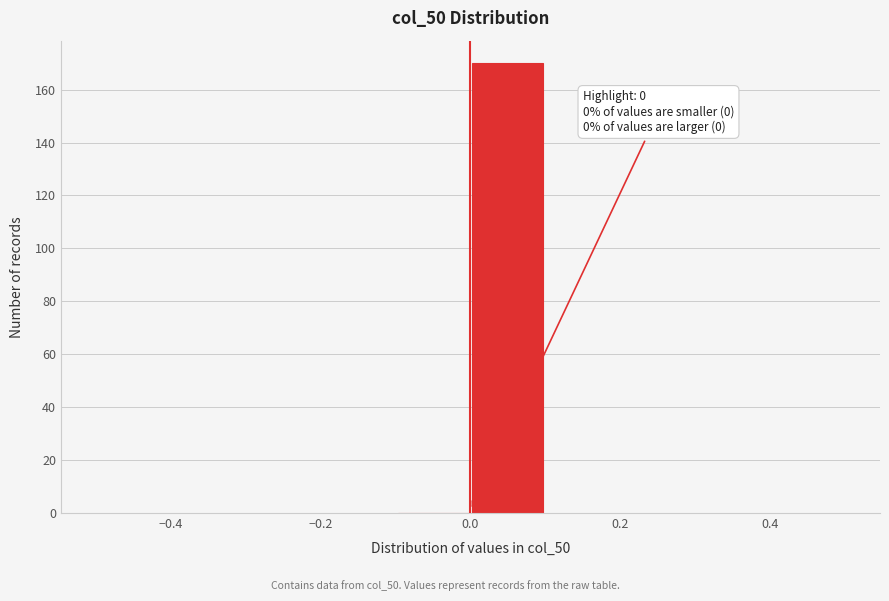

Over which range of the x-axis is the bar tallest?

0.0 to 0.1